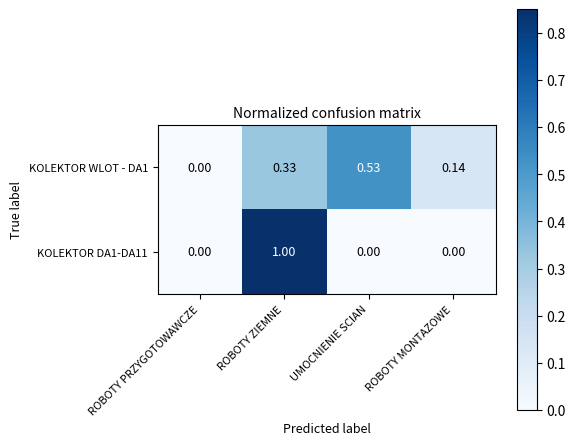

Is the value of KOLEKTOR WLOT - DA1 at ROBOTY ZIEMNE greater than the value of KOLEKTOR DA1-DA11 at ROBOTY PRZYGOTOWAWCZE?

Yes